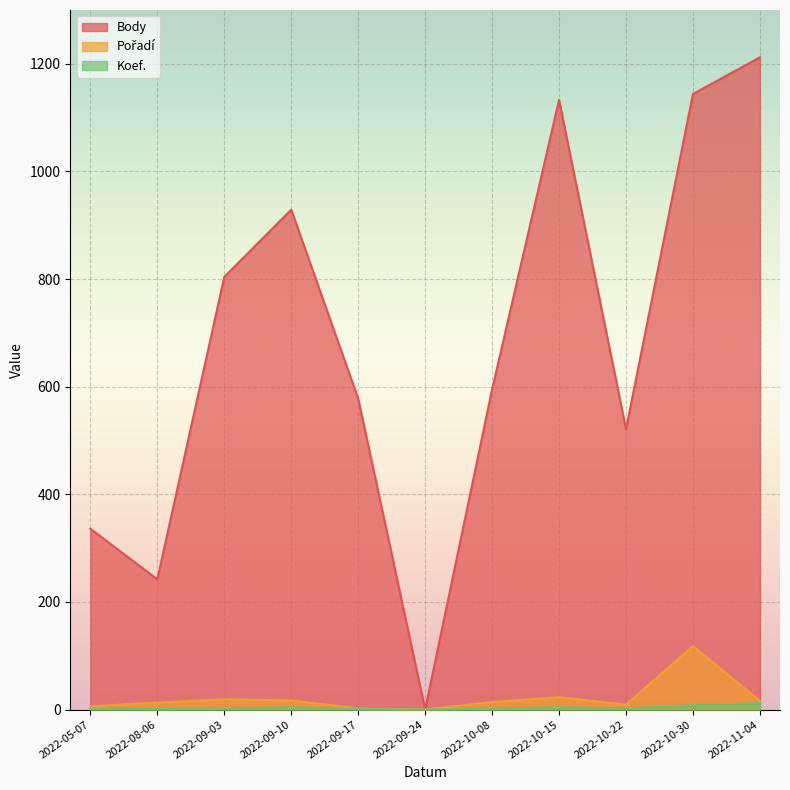

Rank the series by their maximum value, from highest to lowest.

Body, Pořadí, Koef.